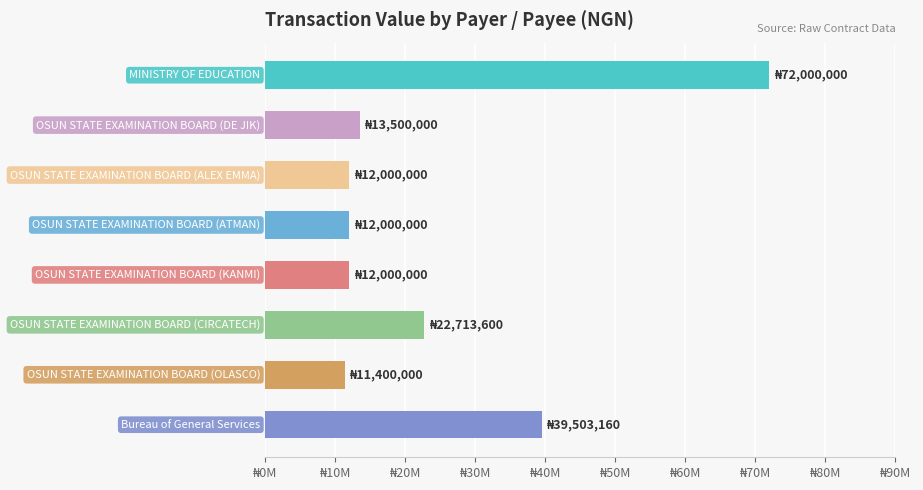

What is the maximum value shown in the chart?

72000000